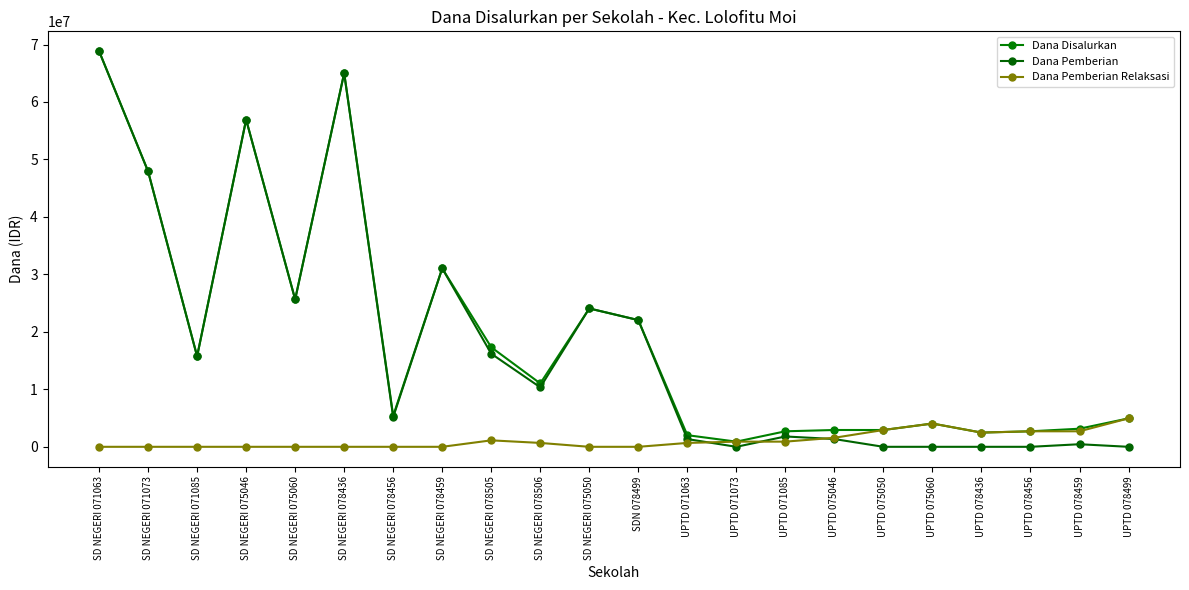

How many data points in Dana Pemberian Relaksasi are less than 675000?

10